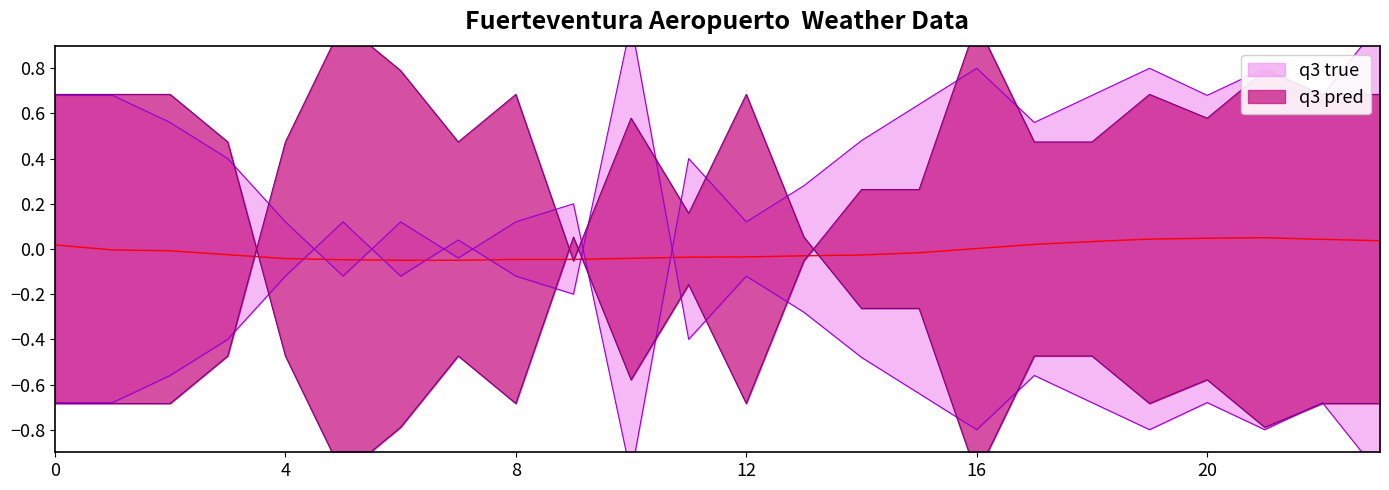

What is the difference between the highest and lowest values at 18?

0.6